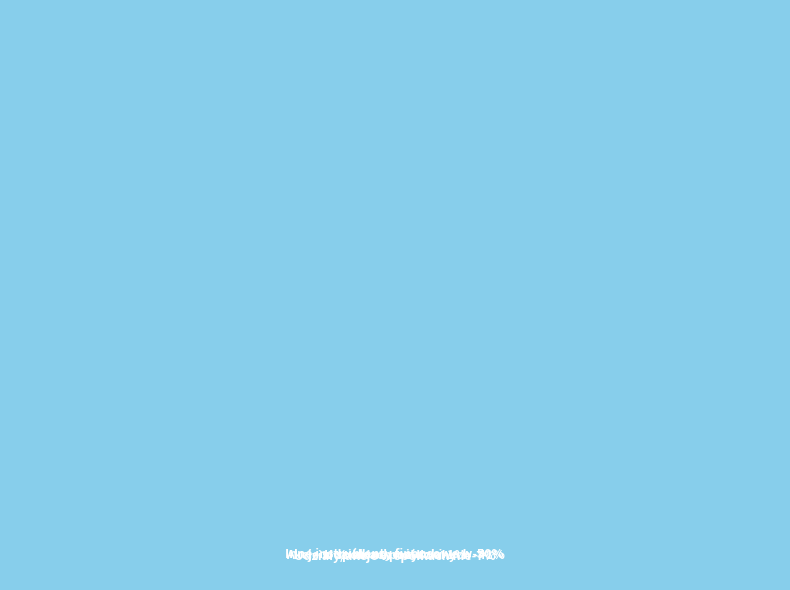

Is it true that Udzielone pożyczki is 13% of the pie?

False